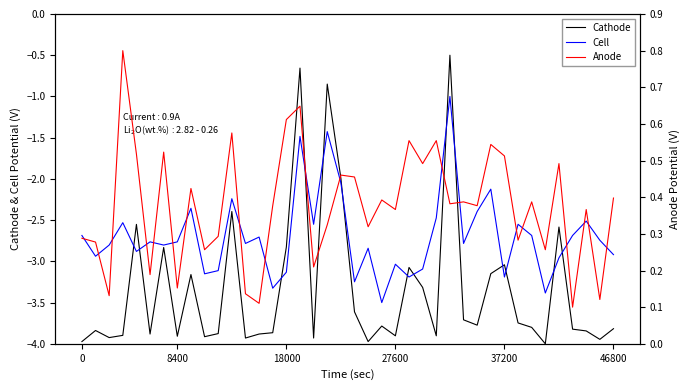

How many categories are shown in the chart?

40